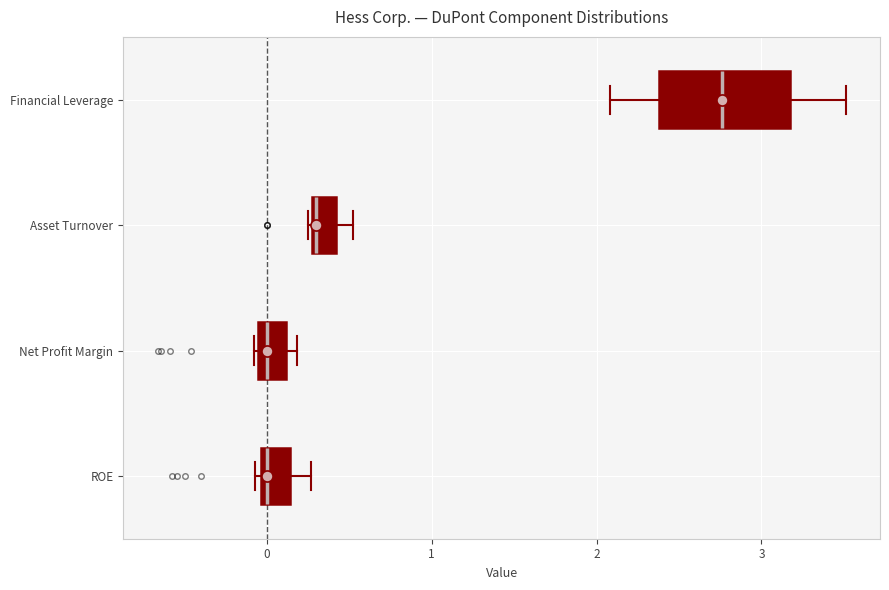

Which box has the furthest to the right median line?

Financial Leverage